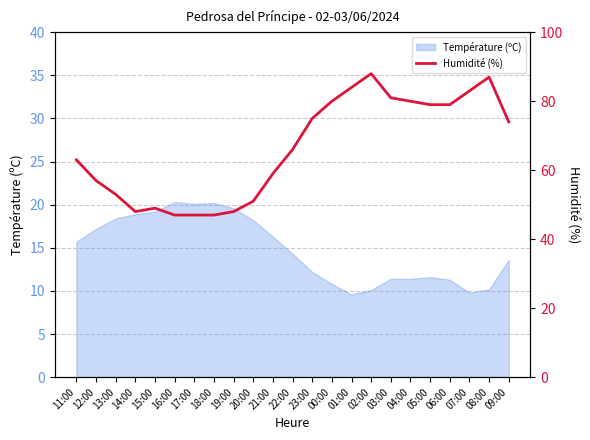

Is it true that the value at 16:00 is 47?

True